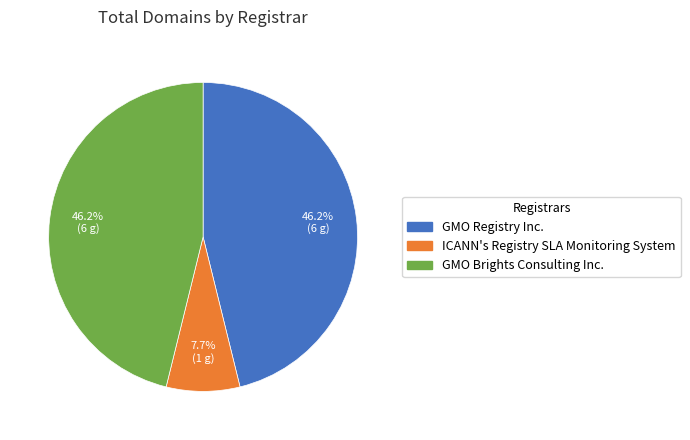

Is there a majority slice in this chart?

No